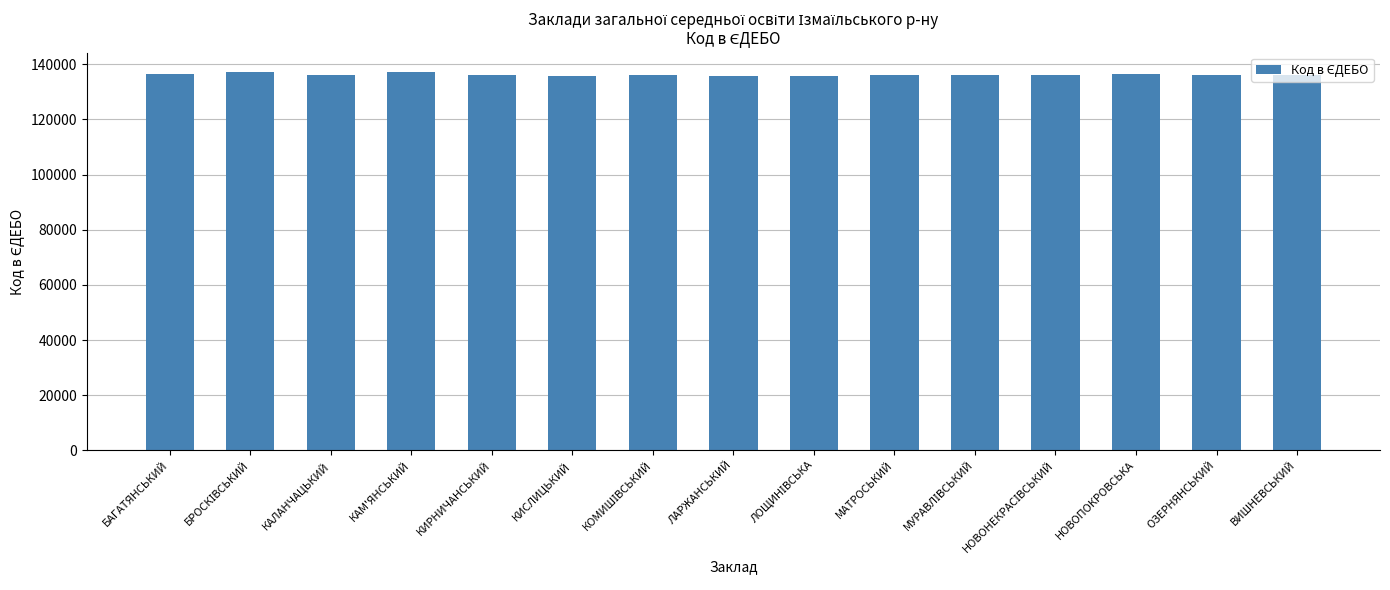

What is the label of the 5th bar from the left?

КИРНИЧАНСЬКИЙ